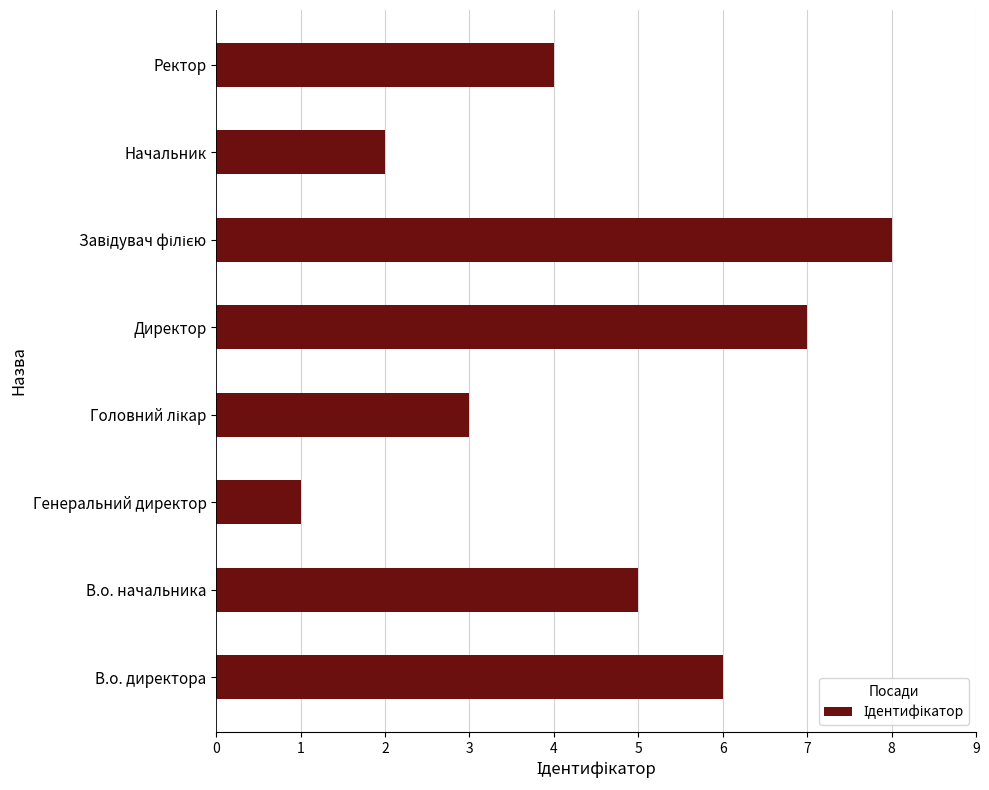

Which label corresponds to the smallest value in the chart?

Генеральний директор